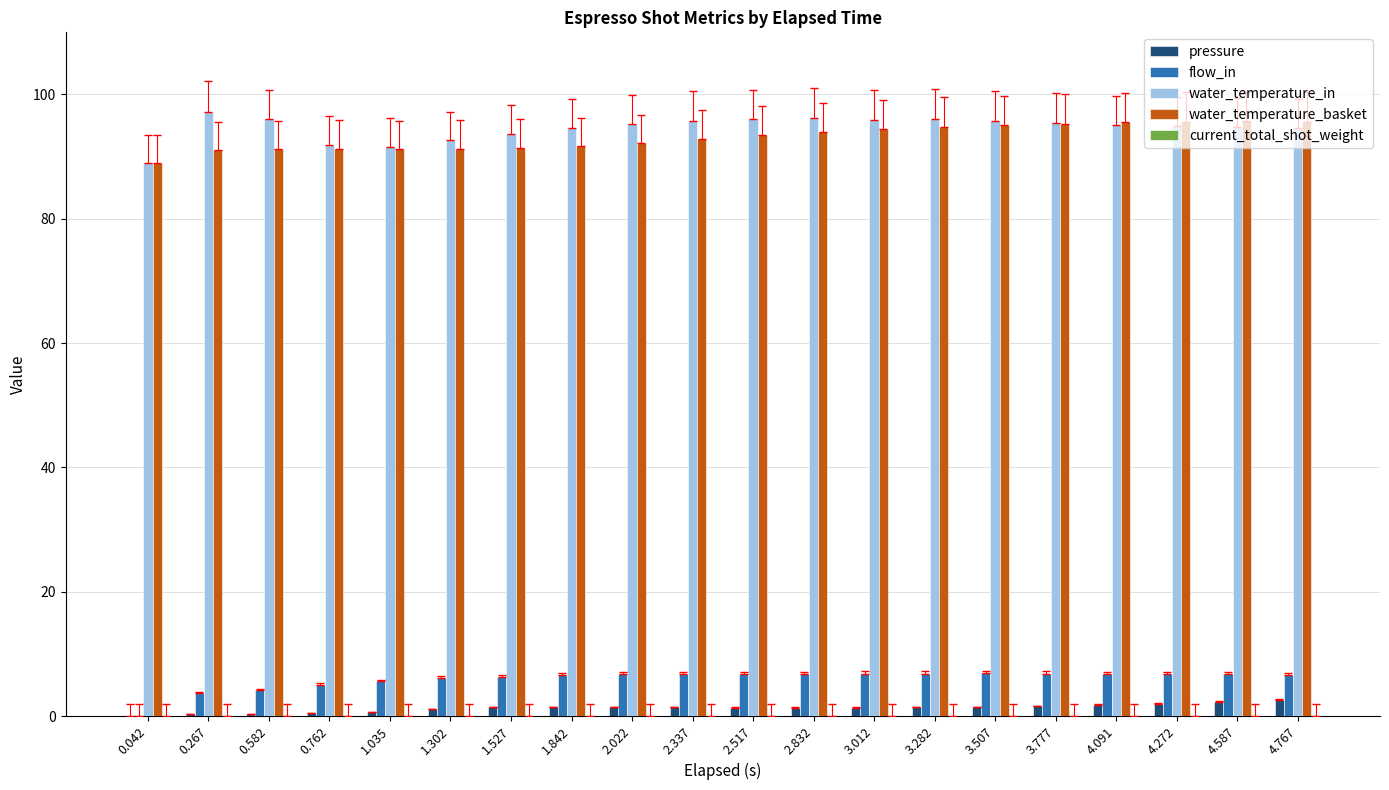

Is the value of water_temperature_in at 3.282 greater than the value of pressure at 2.517?

Yes